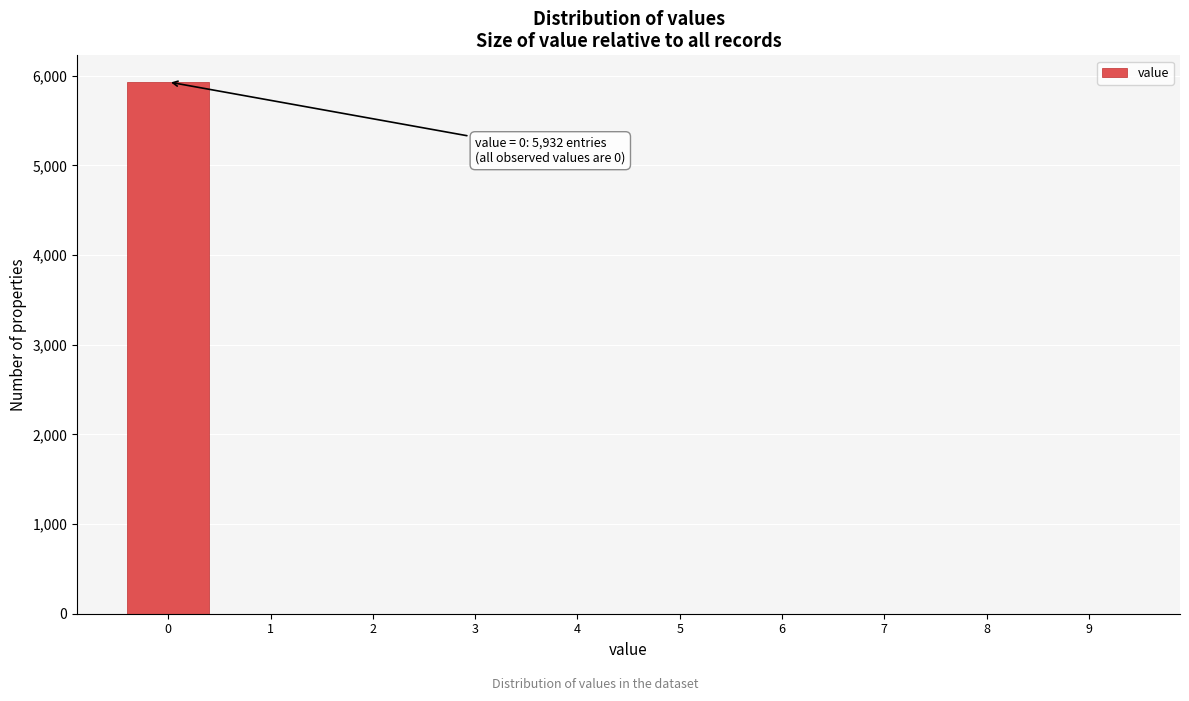

Which range on the x-axis has the tallest bar?

-0.5 to 0.5